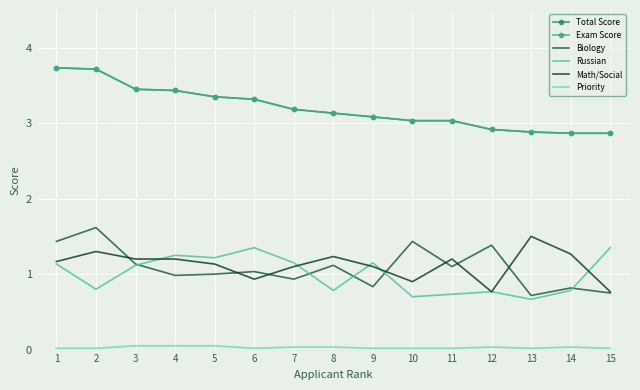

How many distinct data groups are displayed?

6